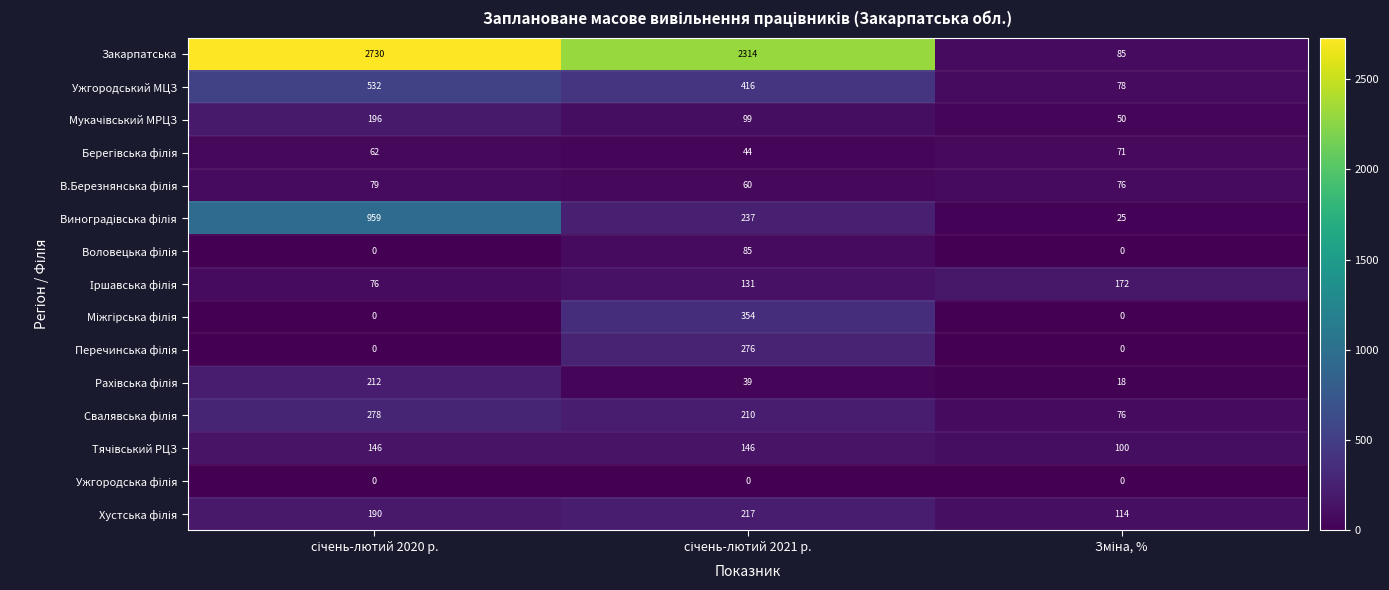

Which series has the widest spread of values?

Закарпатська